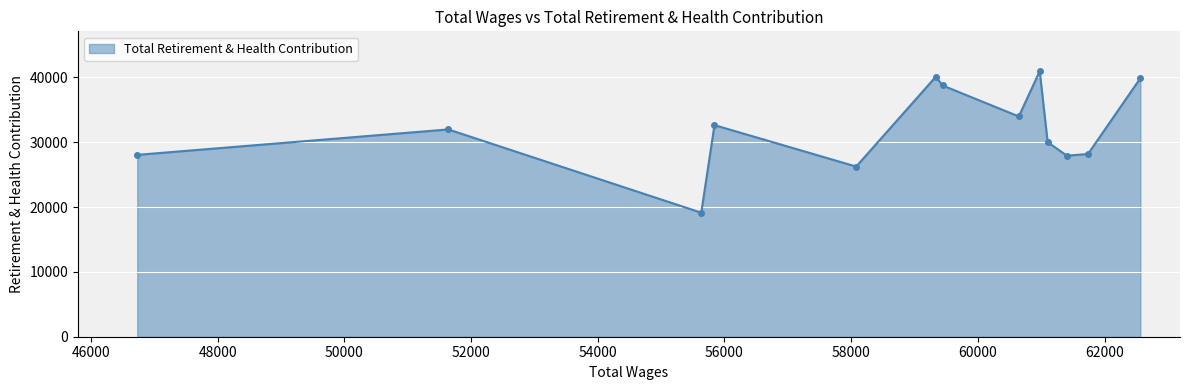

What is the value of the 2nd point from the left?

31979